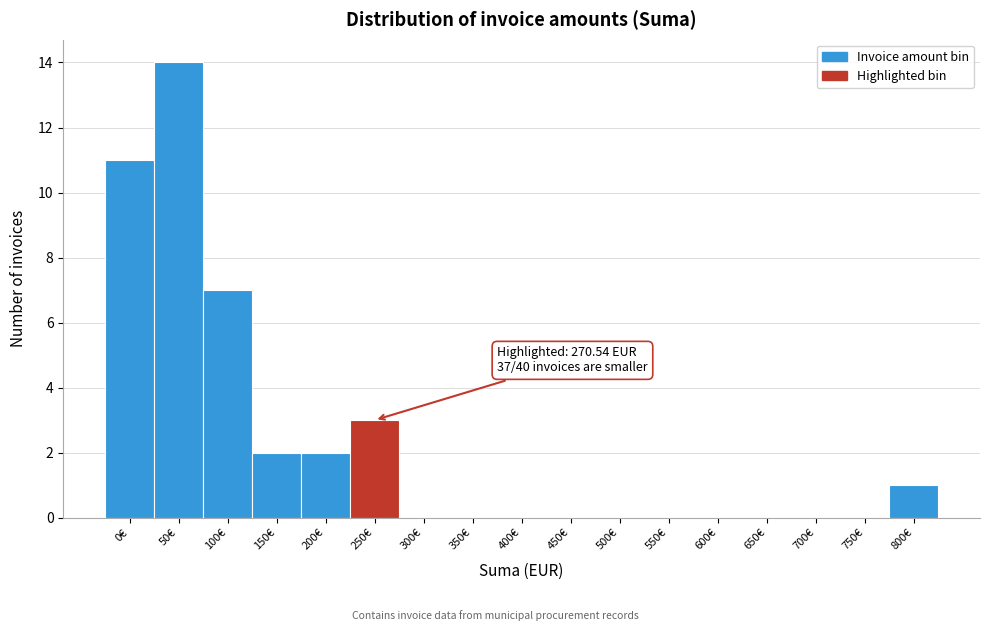

Reading right to left, transcribe all the data shown in this chart.

800€=1	750€=0	700€=0	650€=0	600€=0	550€=0	500€=0	450€=0	400€=0	350€=0	300€=0	250€=3	200€=2	150€=2	100€=7	50€=14	0€=11